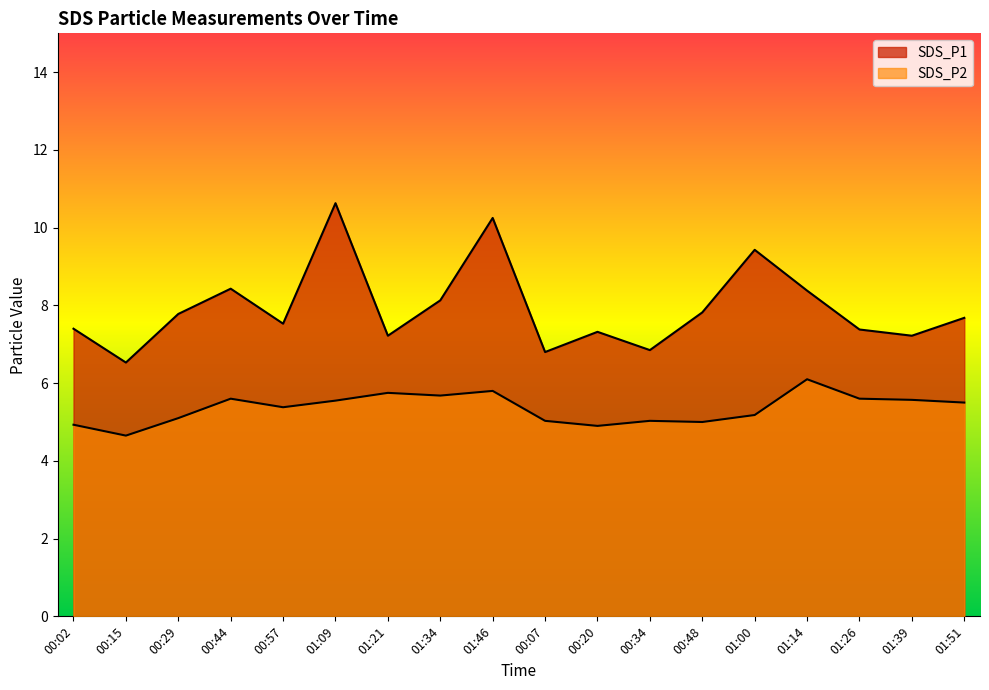

Which category has the highest value in the SDS_P1 series?

01:09